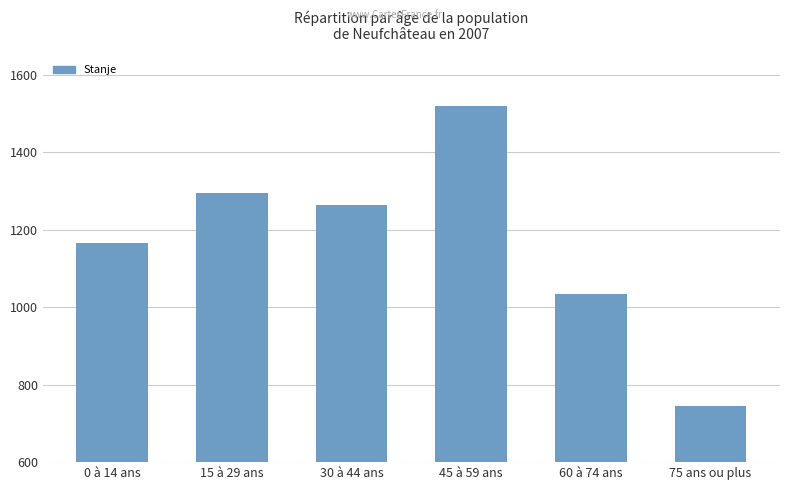

Rank the categories by value from highest to lowest.

45 à 59 ans, 15 à 29 ans, 30 à 44 ans, 0 à 14 ans, 60 à 74 ans, 75 ans ou plus